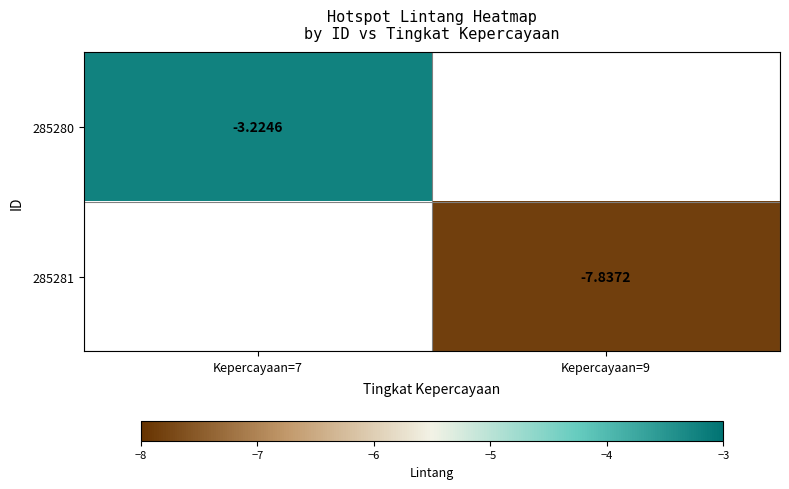

How many values in 285280 are below zero?

1